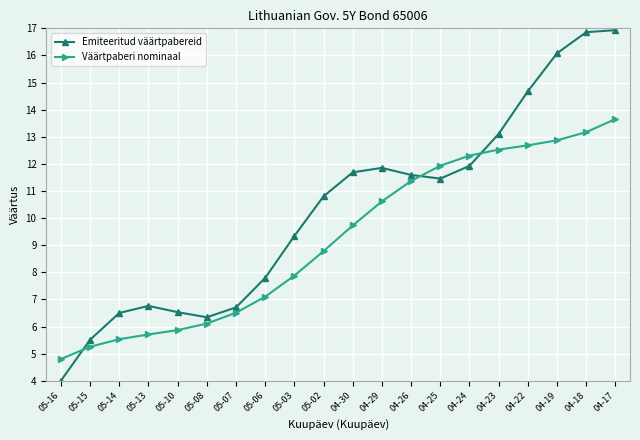

What is the lowest value of the Väärtpaberi nominaal series?

4.8